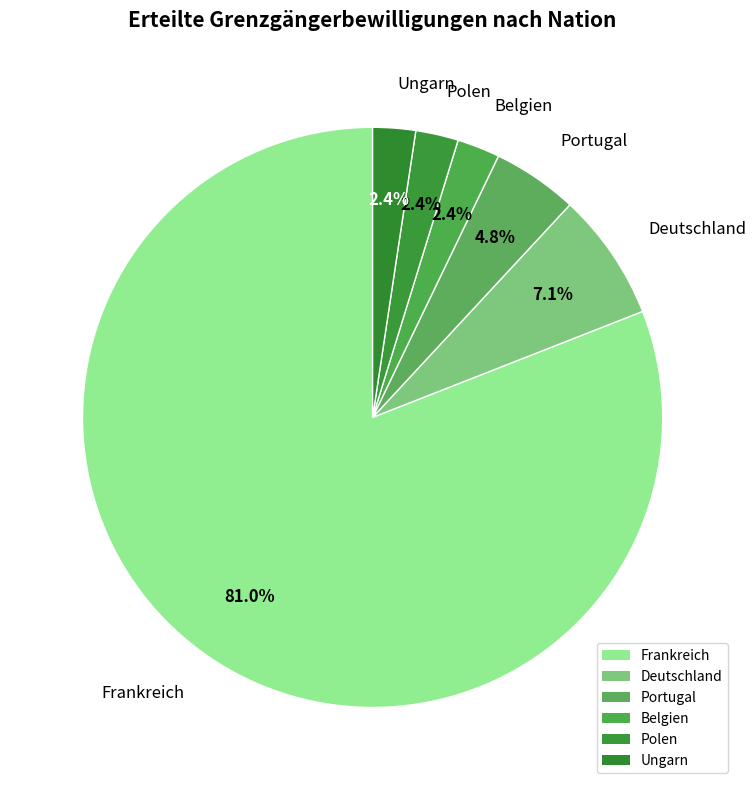

What is the smallest slice in the pie chart?

Belgien